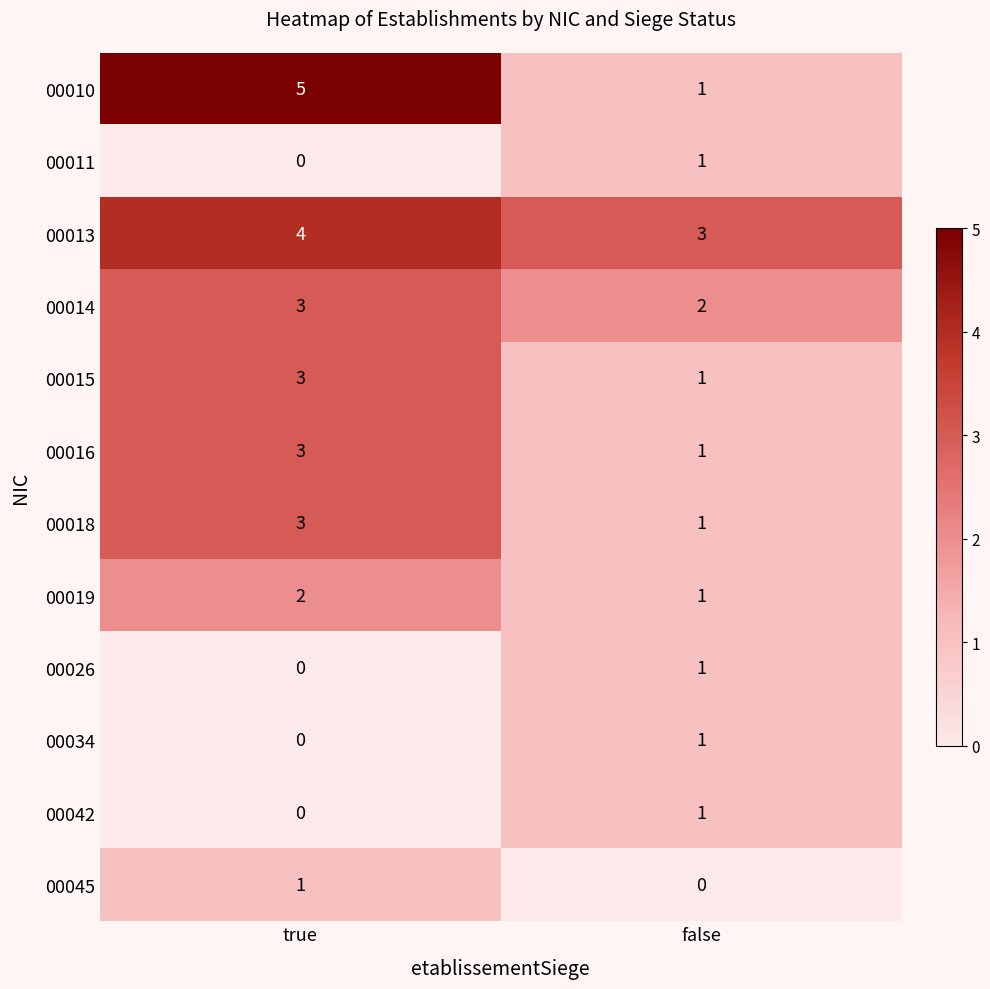

What is the sum of all 00019 values?

3